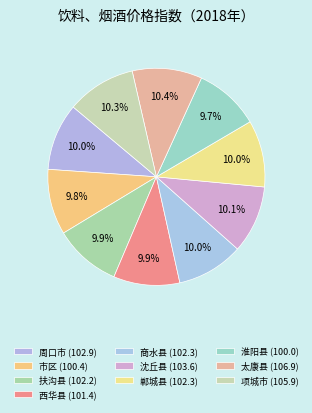

How many slices are in this pie chart?

10